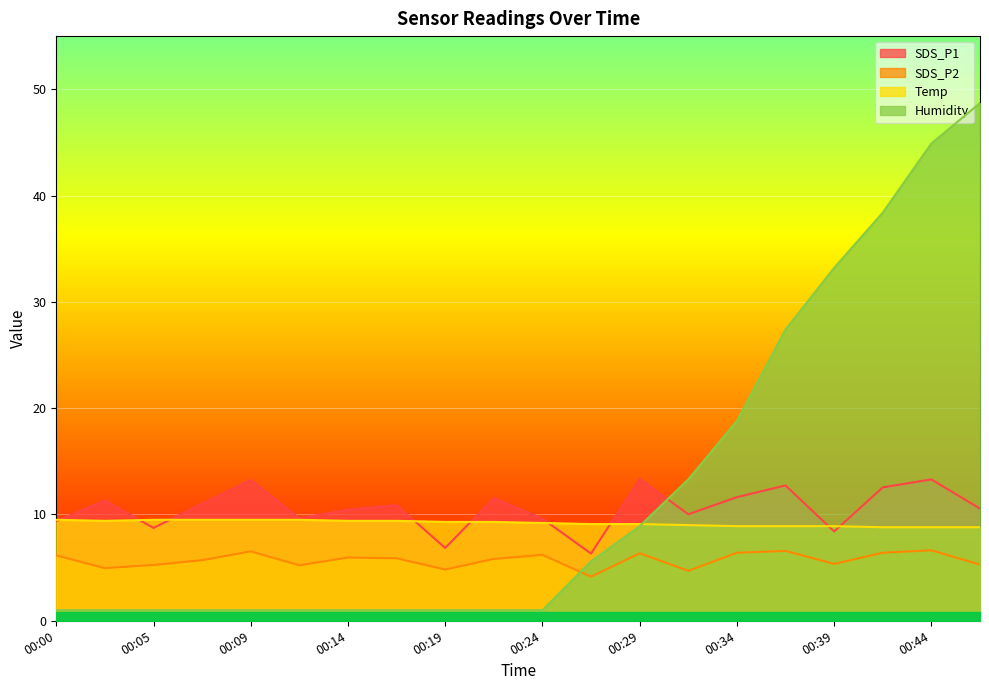

True or false: SDS_P2 and SDS_P1 cross at least once.

False